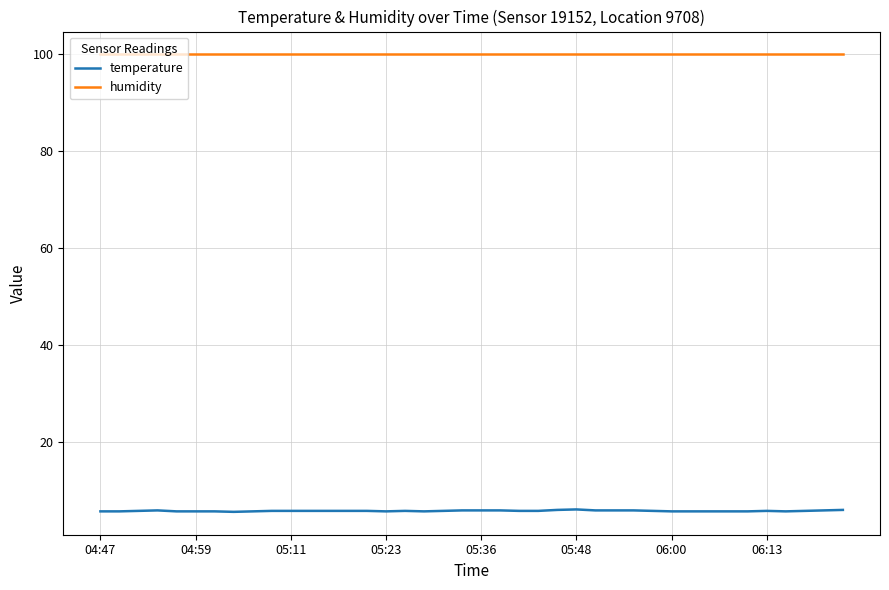

What is the minimum value for temperature?

5.5